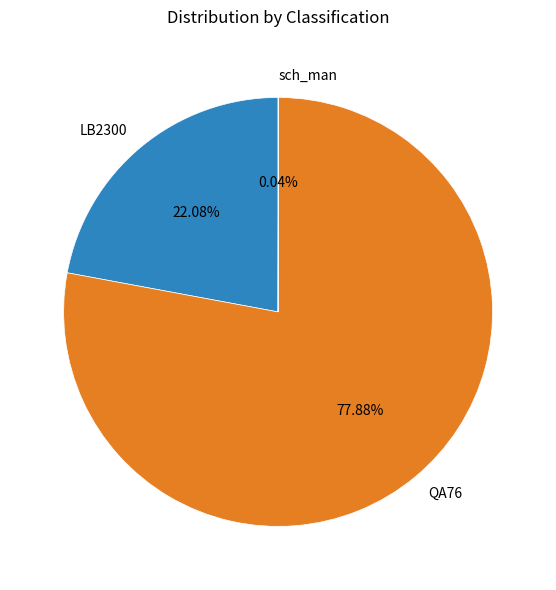

Is the sum of LB2300 and QA76 greater than half?

Yes